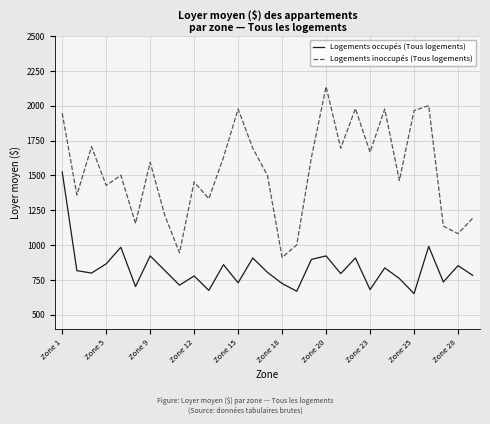

Rank the series by their average value, from highest to lowest.

Logements inoccupés (Tous logements), Logements occupés (Tous logements)